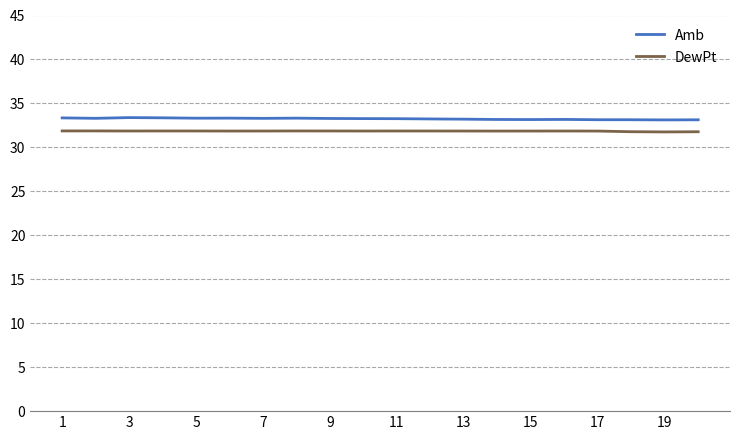

True or false: Amb and DewPt intersect in this chart.

False